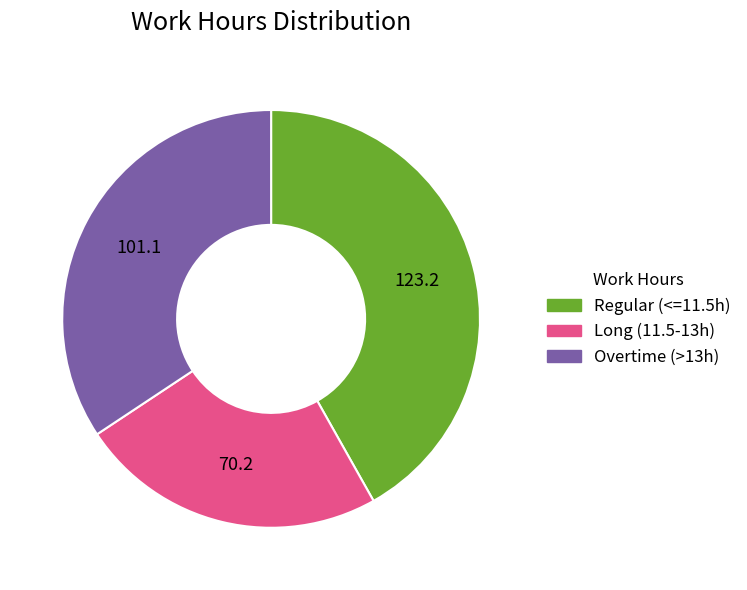

Rank the categories by value from highest to lowest.

Regular (<=11.5h), Overtime (>13h), Long (11.5-13h)